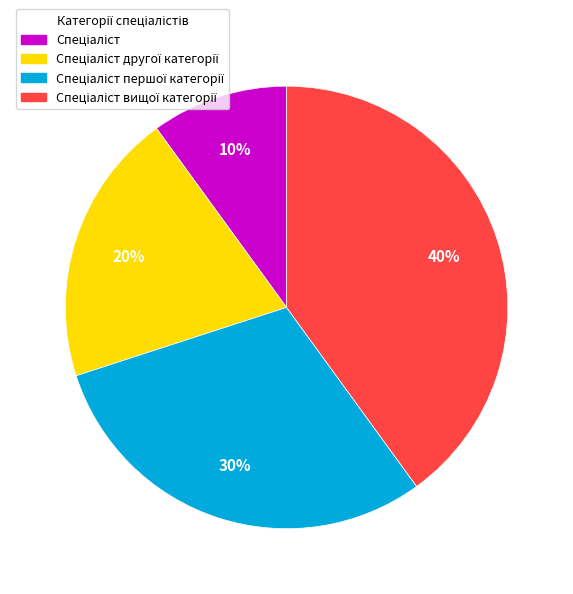

Is there any slice that represents more than half of the pie?

No